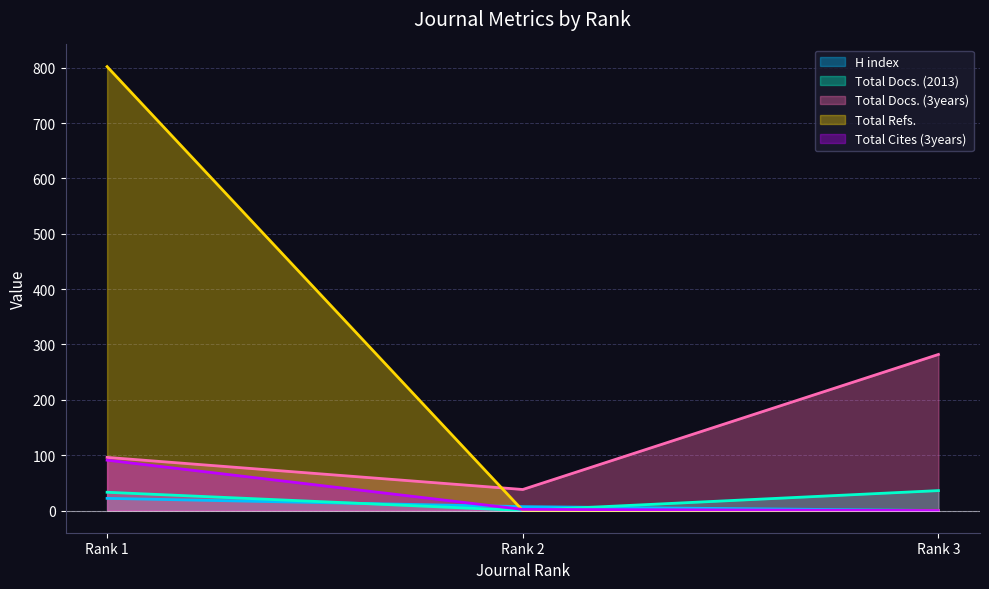

What is the difference between the maximum and minimum values in the Total Docs. (2013) series?

36